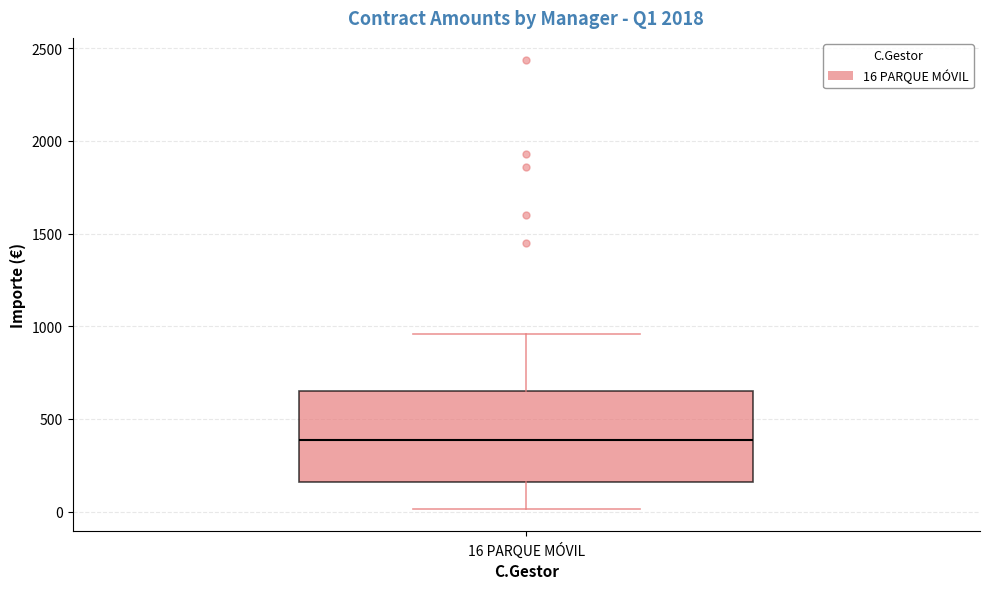

Read this box plot against the y-axis: the position of the median line, the range covered by the box, and the ends of both whiskers. The values are not printed on the chart, so give them approximately, as read against the axis.

median 400, box 150 to 650, whiskers 0 to 950